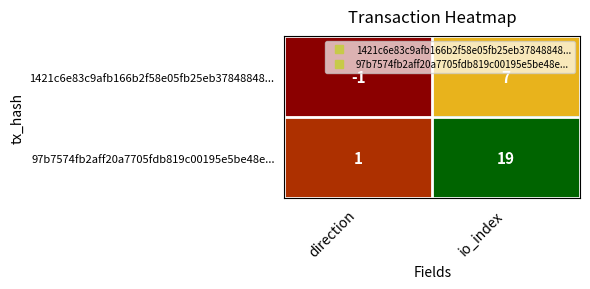

Which label corresponds to the smallest value in the chart?

direction